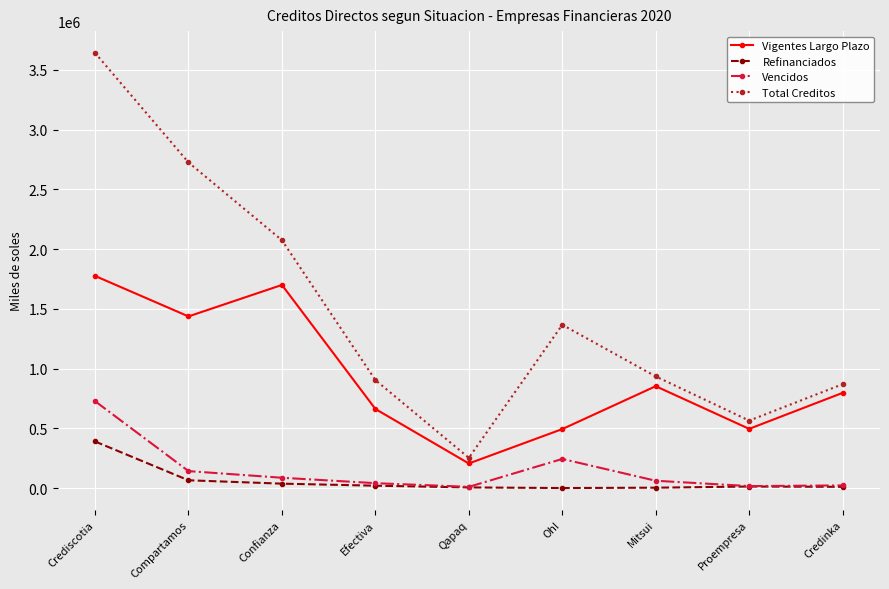

At Oh!, list the series in order from smallest to largest.

Refinanciados, Vencidos, Vigentes Largo Plazo, Total Creditos